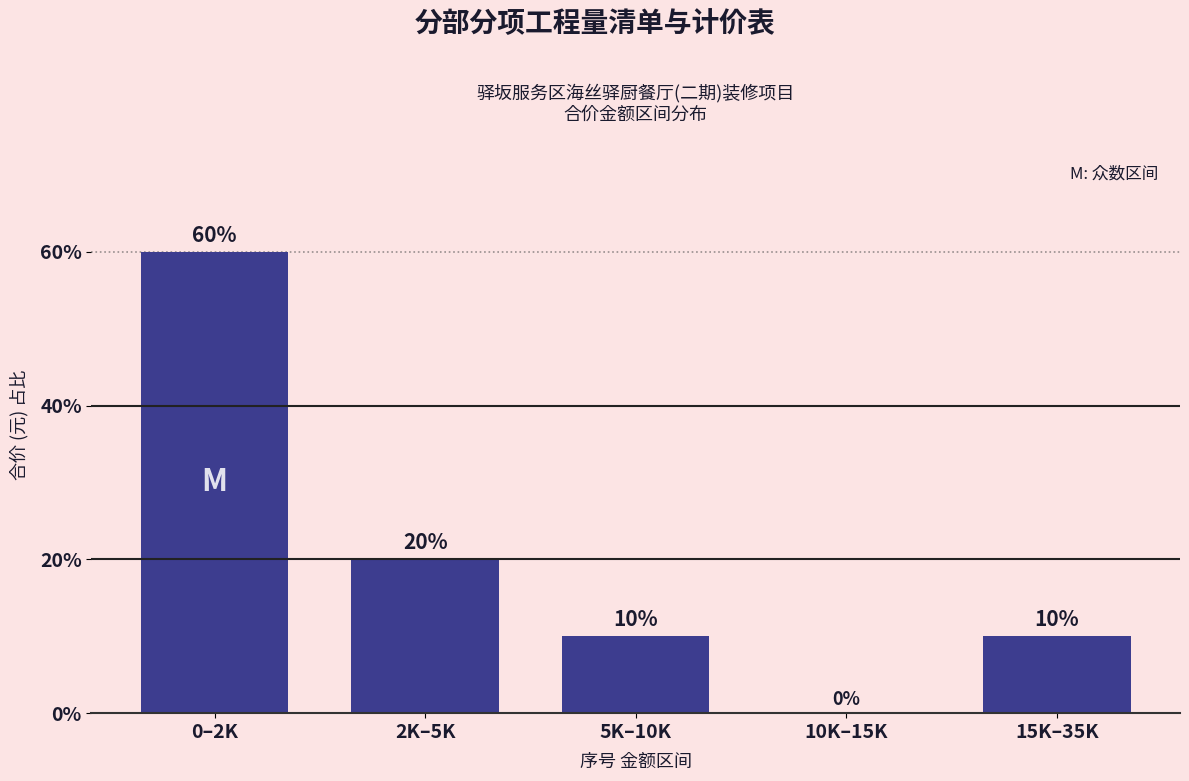

Reading left to right, transcribe all the data shown in this chart.

0–2K=60	2K–5K=20	5K–10K=10	10K–15K=0	15K–35K=10